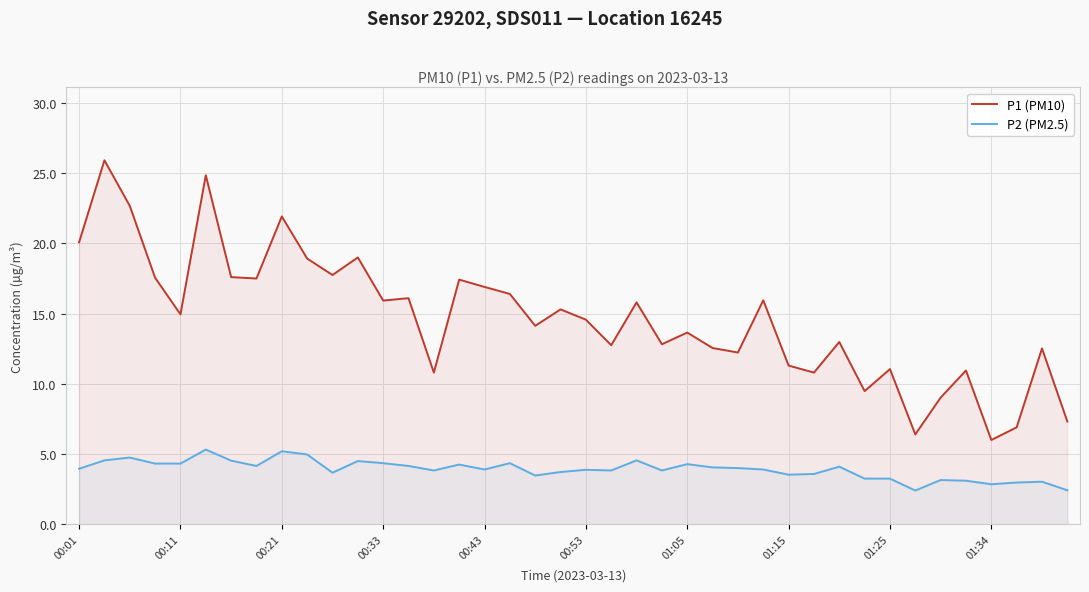

Which series has the widest spread of values?

P1 (PM10)